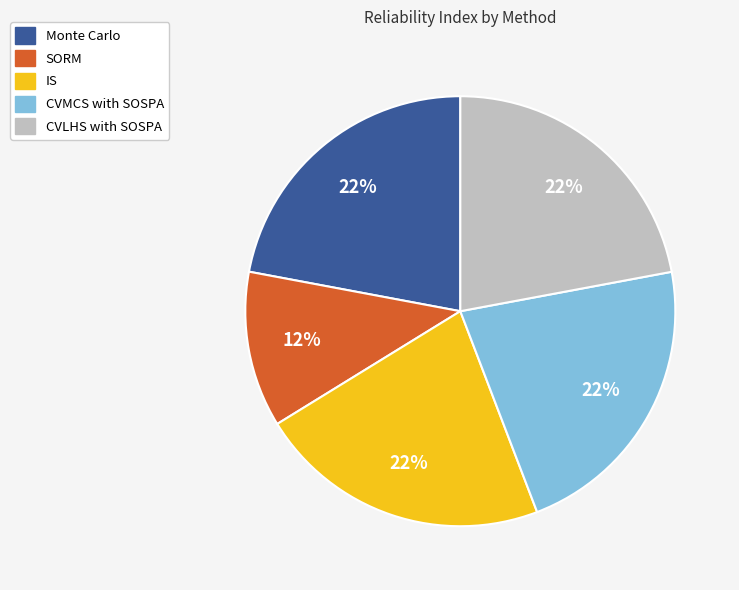

What is the smallest slice in the pie chart?

SORM